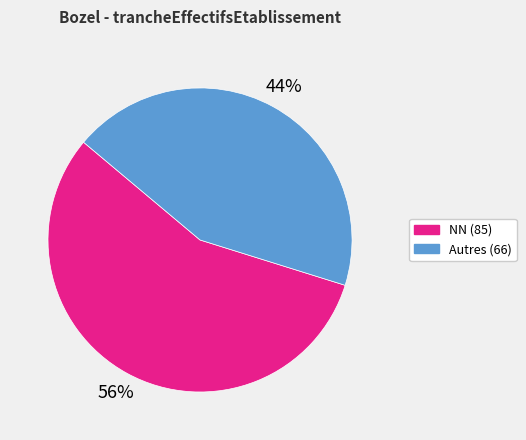

To the nearest percent, what is the average slice percentage?

50%